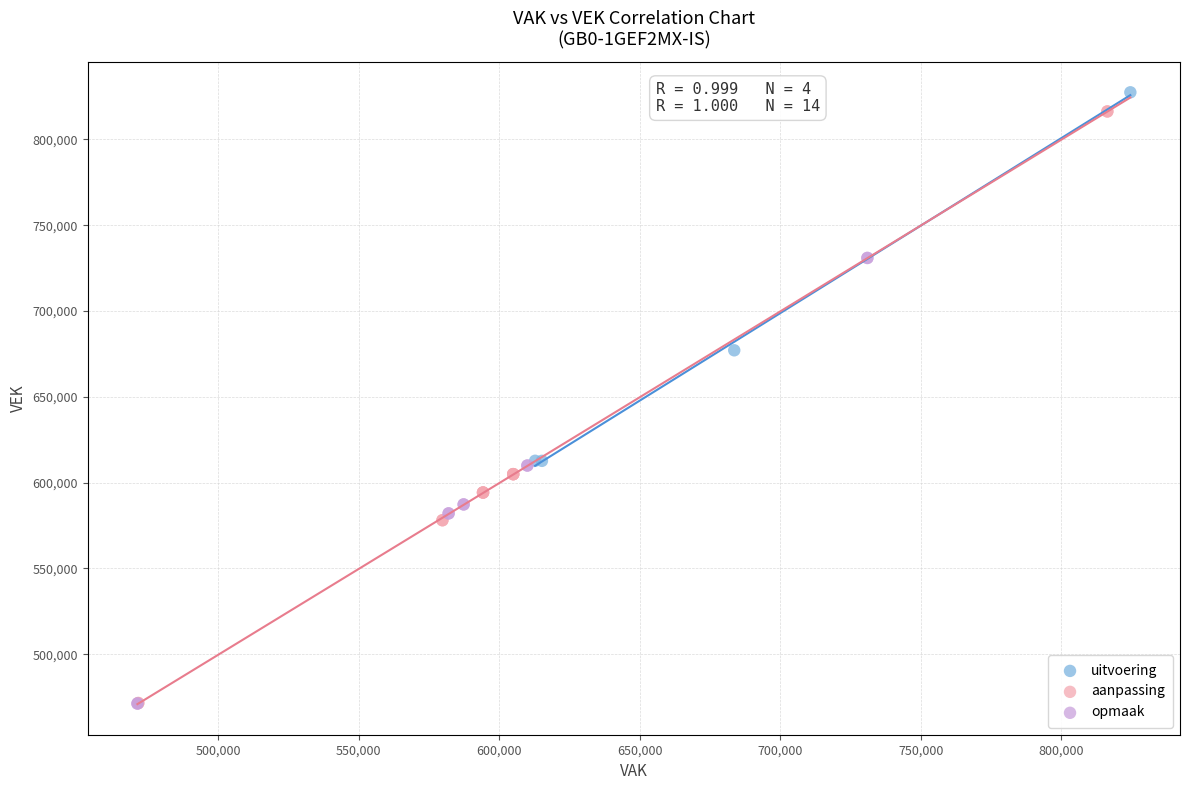

Which series contains the highest Y value?

uitvoering